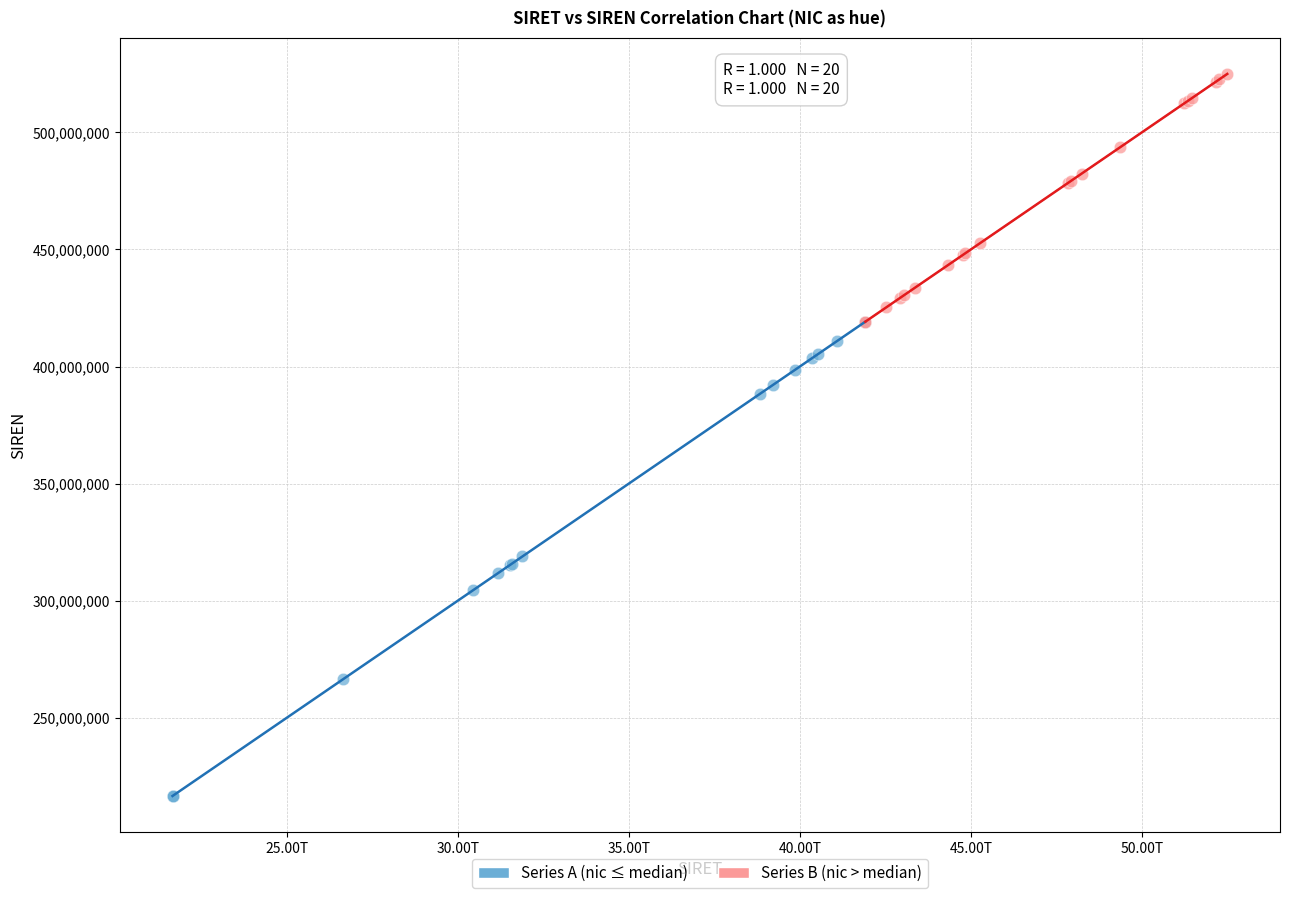

Which series has the widest spread of Y values?

Series A (nic ≤ median)